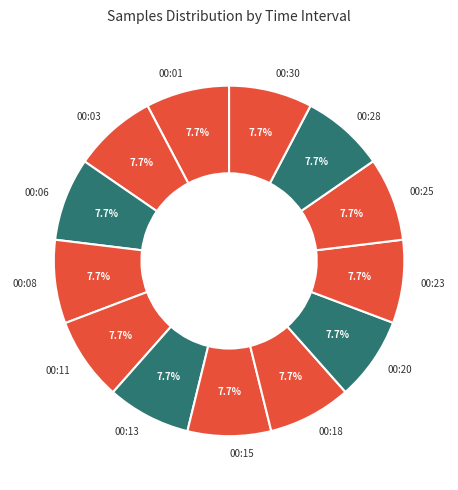

Is there a majority slice in this chart?

No